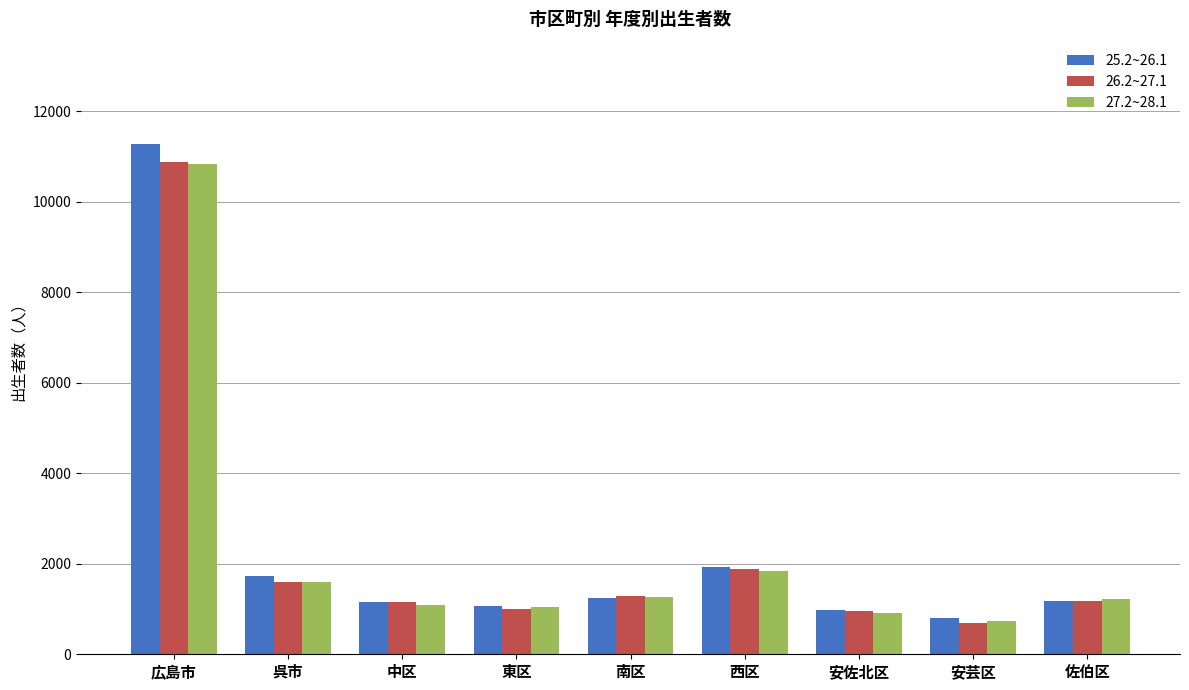

At how many categories does at least one series exceed 5337?

1